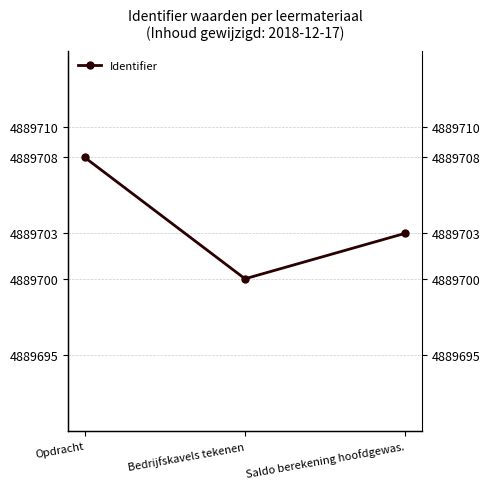

List the labels in order of value, smallest first.

Bedrijfskavels tekenen, Saldo berekening hoofdgewas., Opdracht